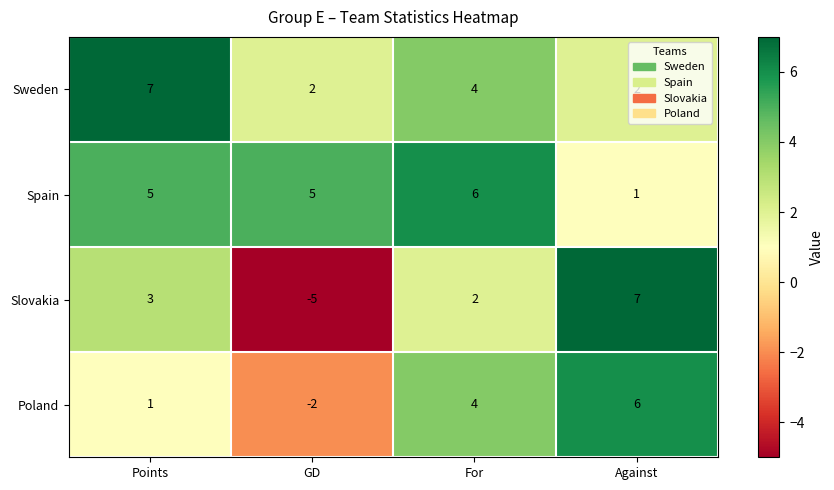

What is the approximate value of Slovakia at Against?

7